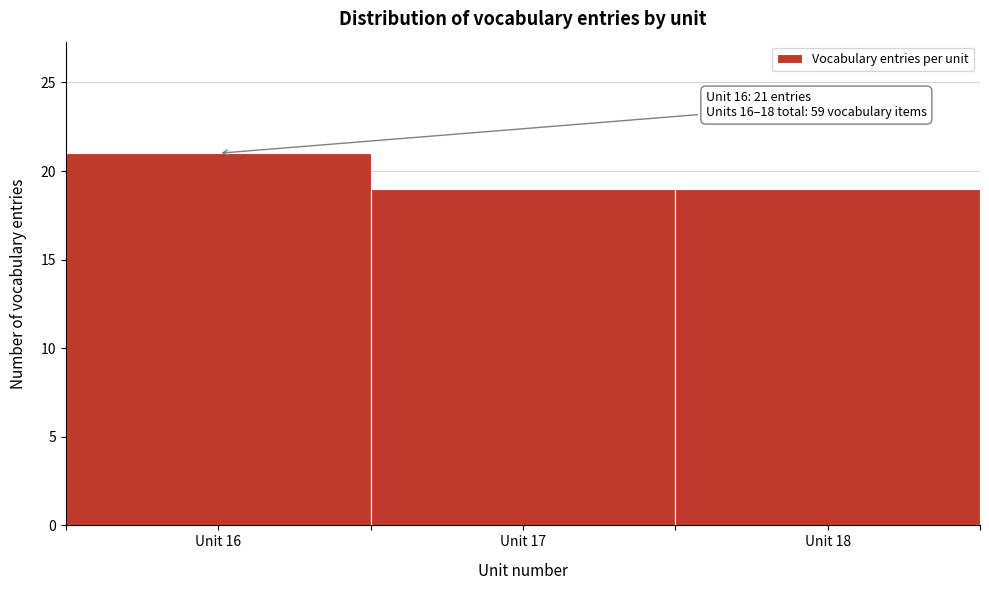

Over which range of the x-axis is the bar tallest?

15.5 to 16.5